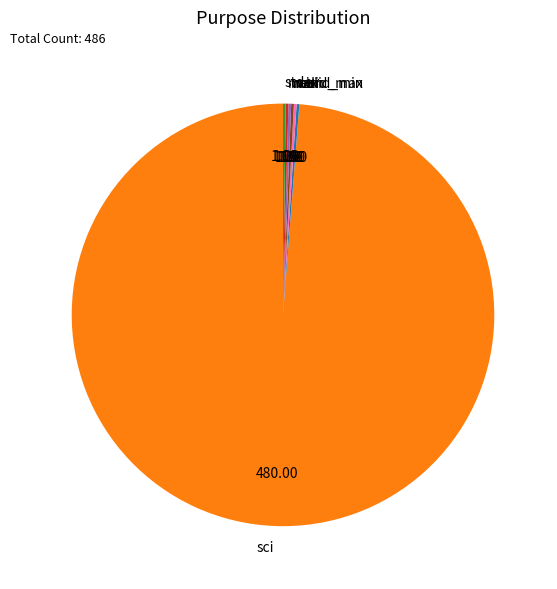

Which category has the biggest portion of the pie?

sci